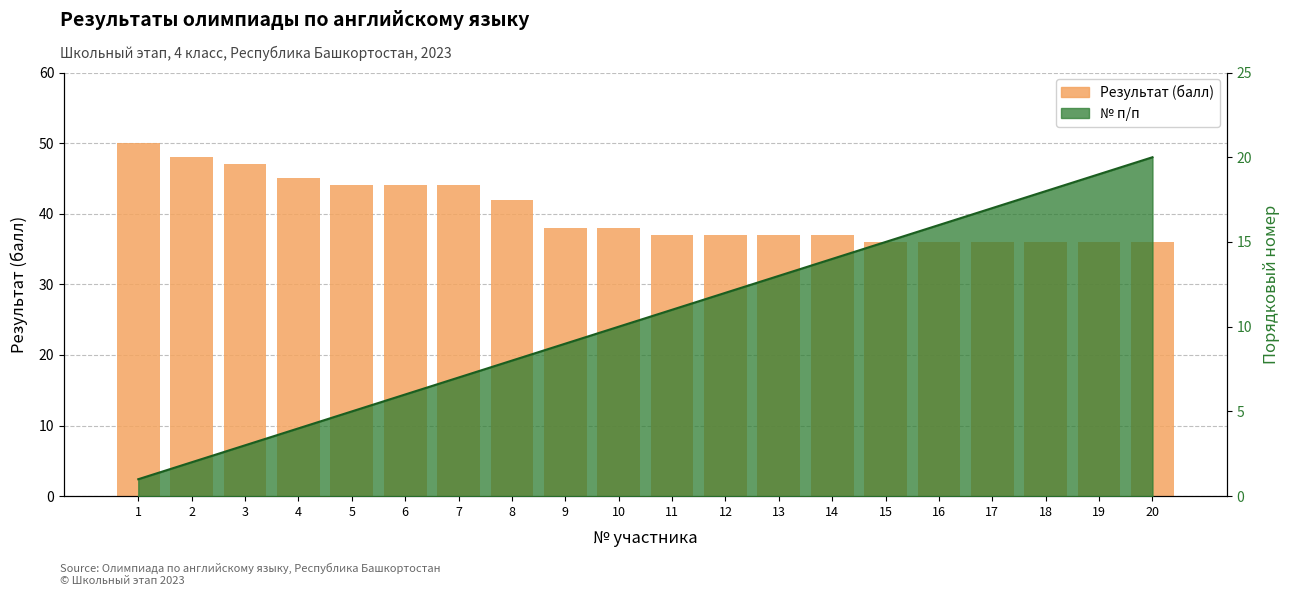

What is the value of the 20th bar from the left?

36